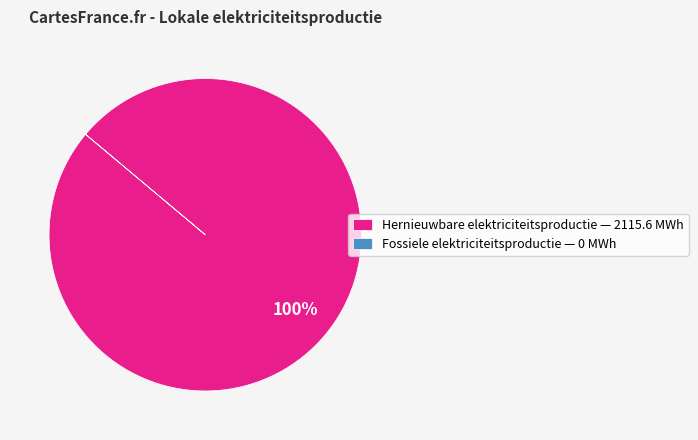

Is it true that Hernieuwbare elektriciteitsproductie — 2115.6 MWh is 100% of the pie?

True